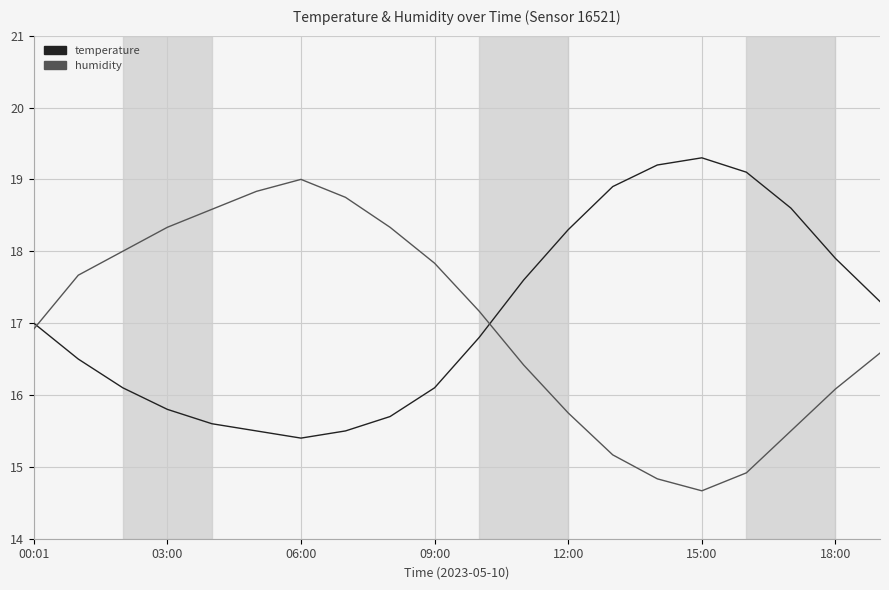

What is the difference between the maximum and minimum values in the temperature series?

3.9